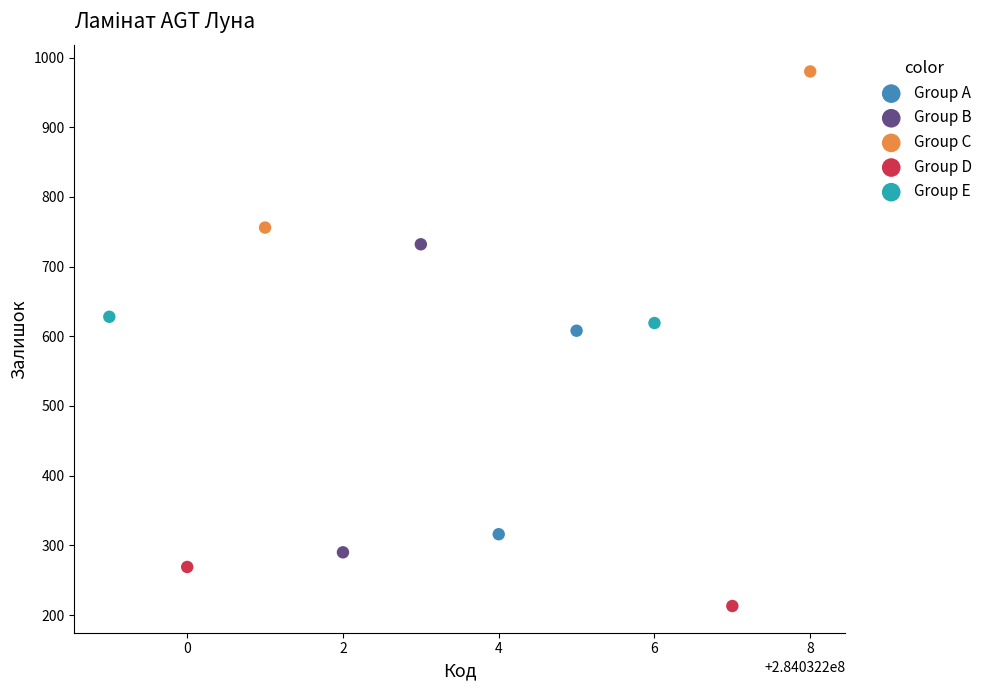

Which series has the widest spread of Y values?

Group B